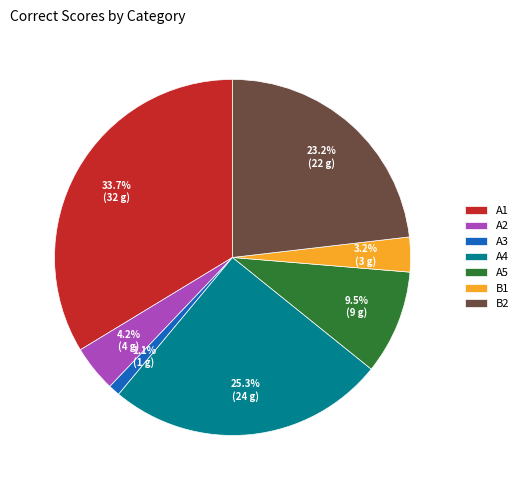

Does A3 represent more than half of the total?

No